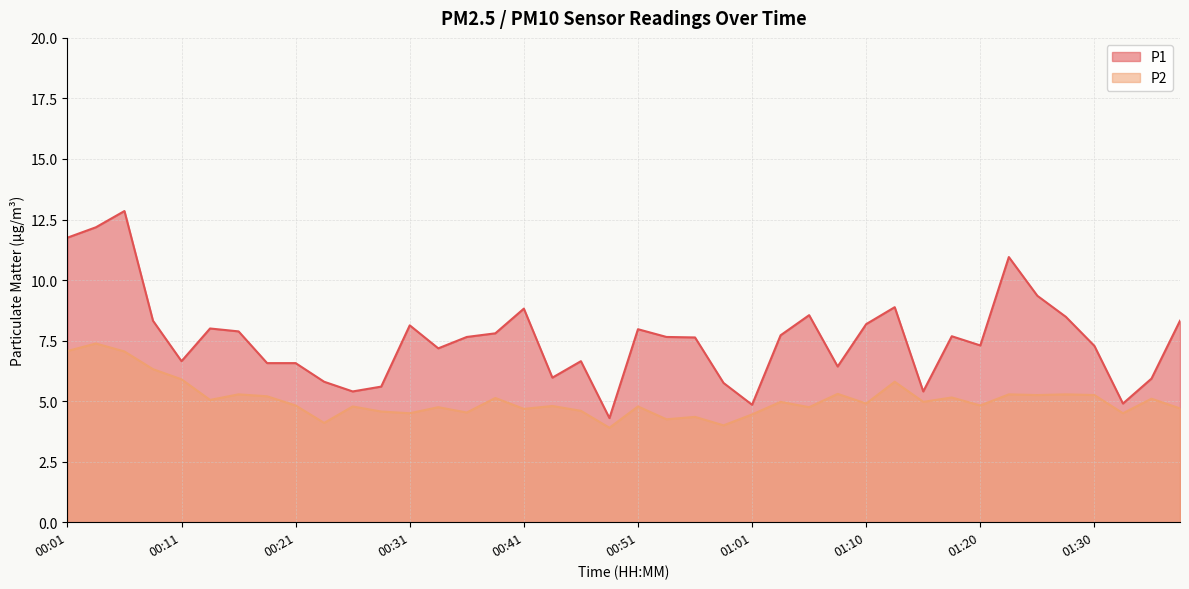

True or false: P1 and P2 intersect in this chart.

False